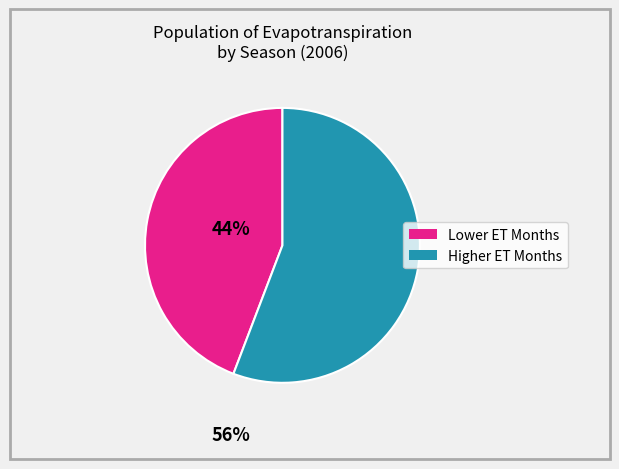

Count the number of slices in the pie.

2